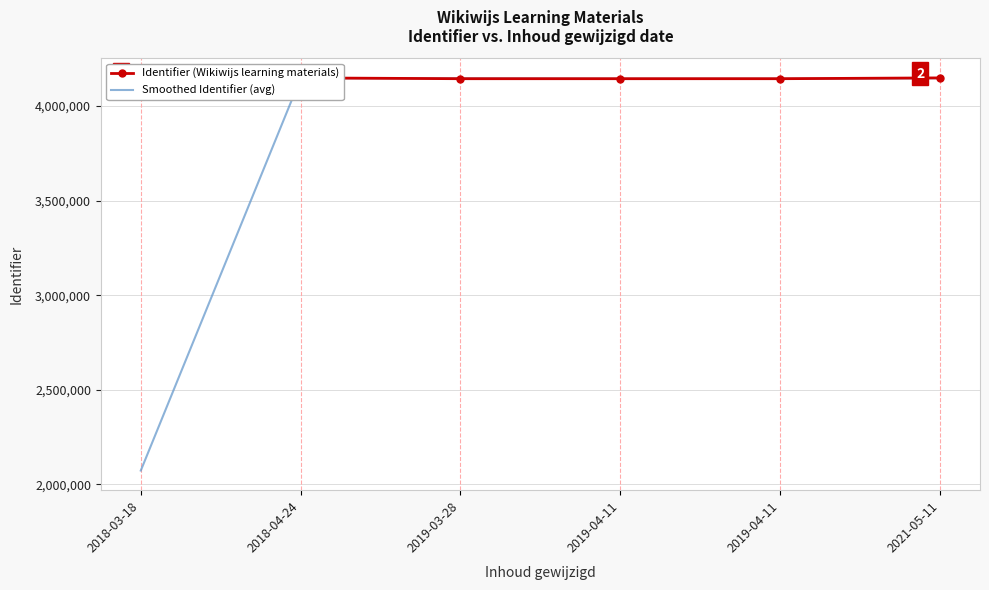

The Identifier (Wikiwijs learning materials) series shows 4144753.0 at 2019-04-11. True or false?

True